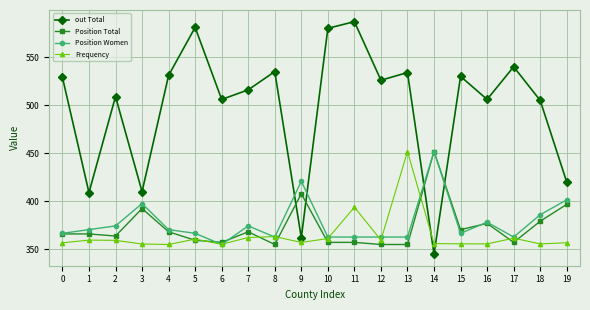

Is it true that Position Total equals 363.8 at 2?

True